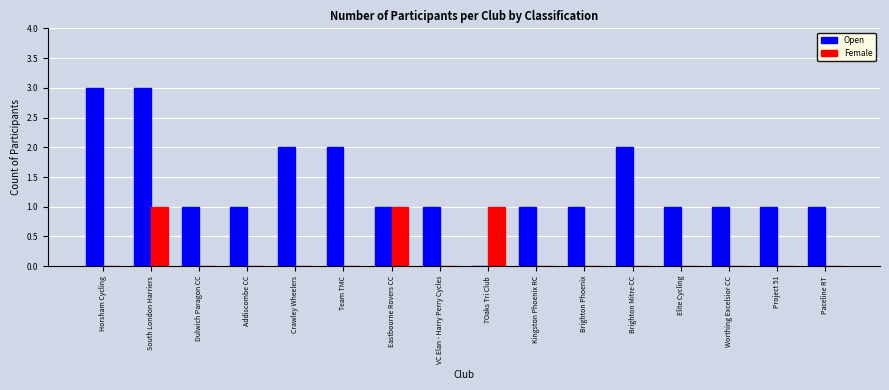

What is the greatest value displayed?

3